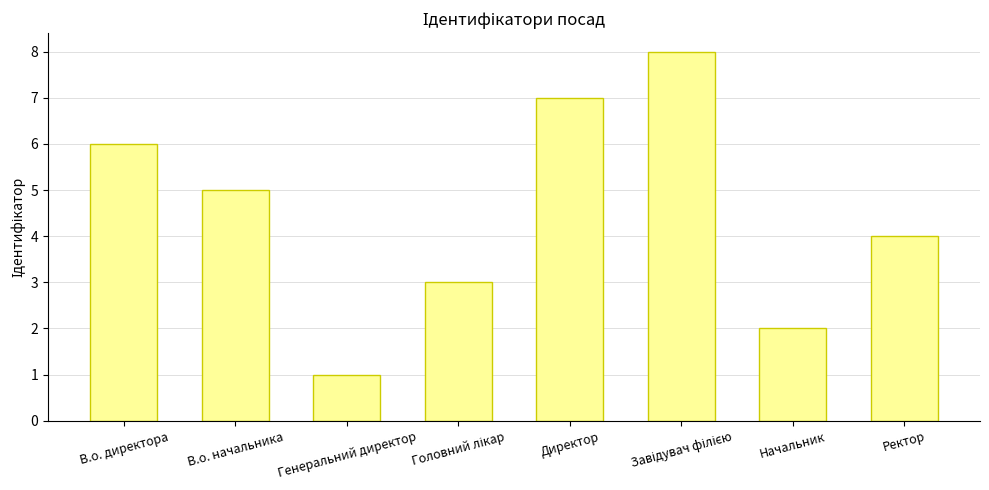

Reading right to left, list all the values displayed in this chart.

4	2	8	7	3	1	5	6